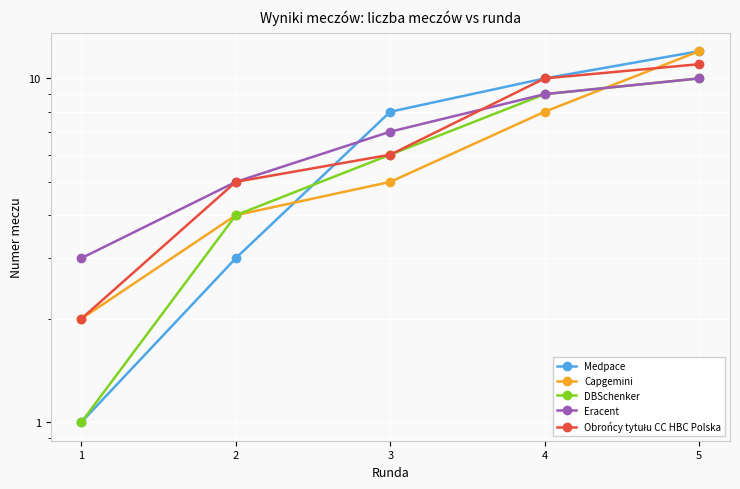

Between 3 and 5, which series saw the biggest shift?

Capgemini